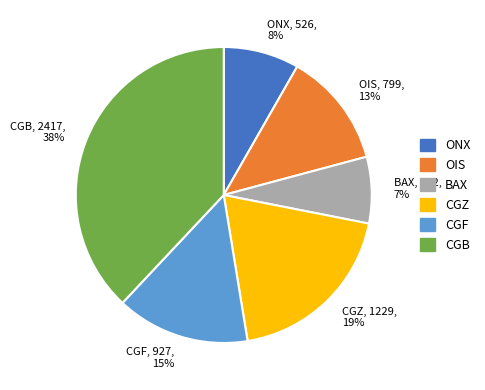

Is CGF the majority of the pie?

No